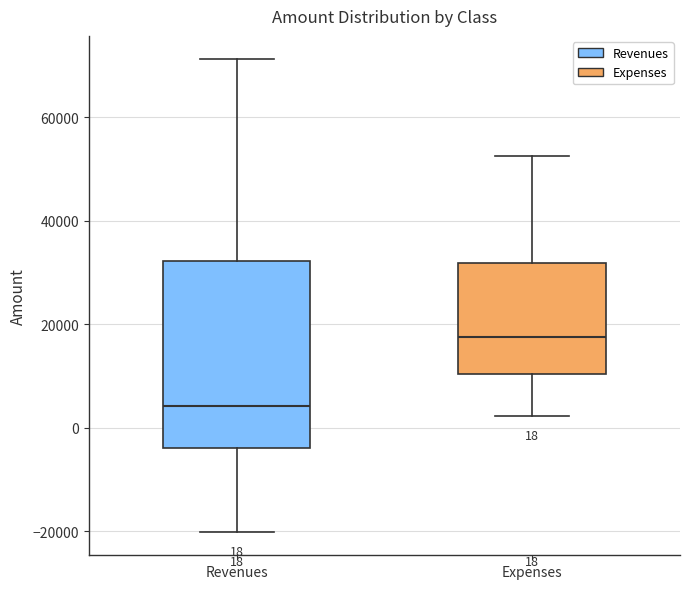

Comparing the boxes themselves (not the whiskers), which one is the tallest?

Revenues